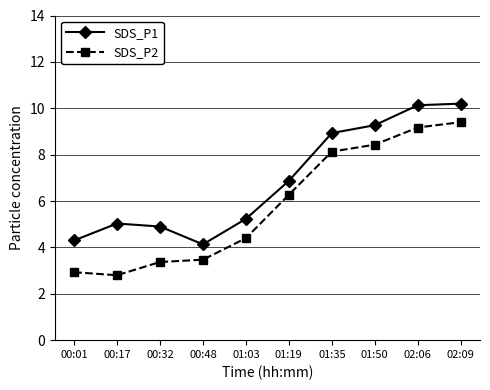

Which series changed the most between 00:01 and 01:35?

SDS_P2